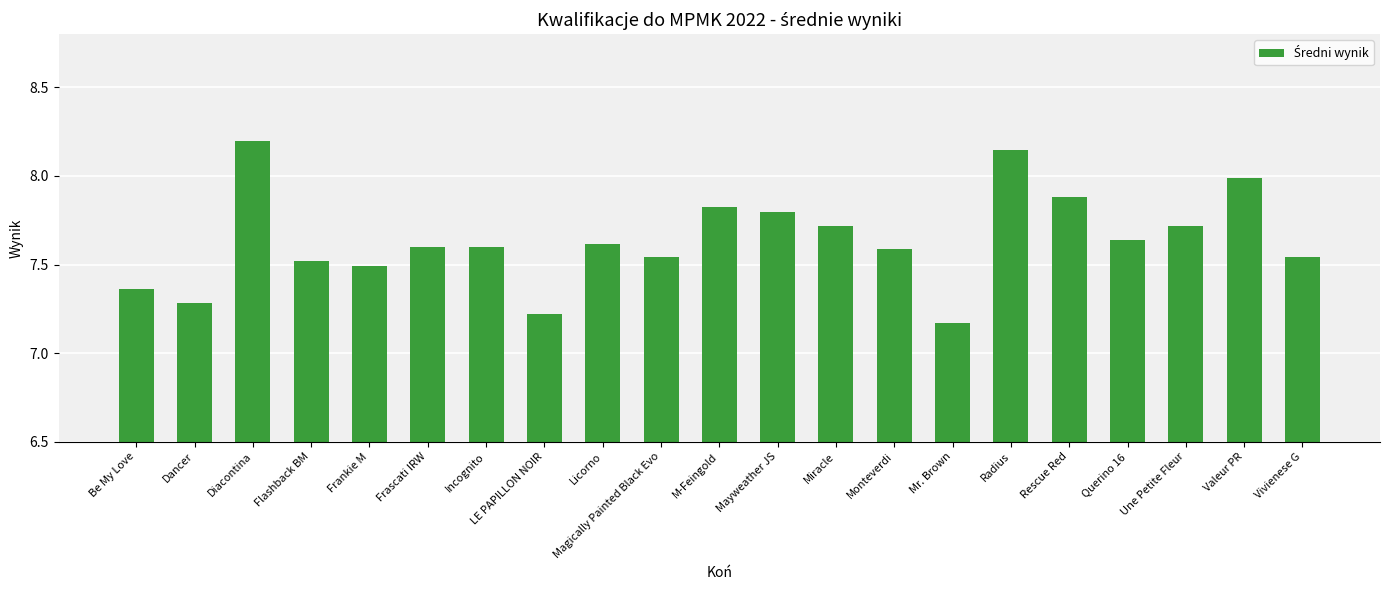

Which label corresponds to the smallest value in the chart?

Mr. Brown